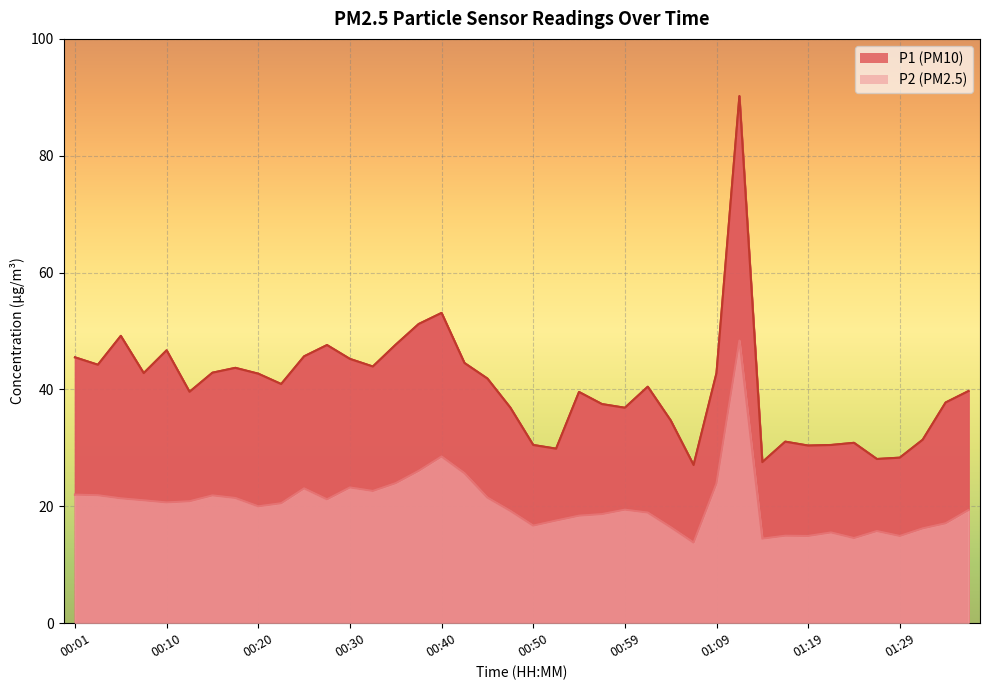

In P1, how many points are lower than both neighbors (excluding endpoints)?

11